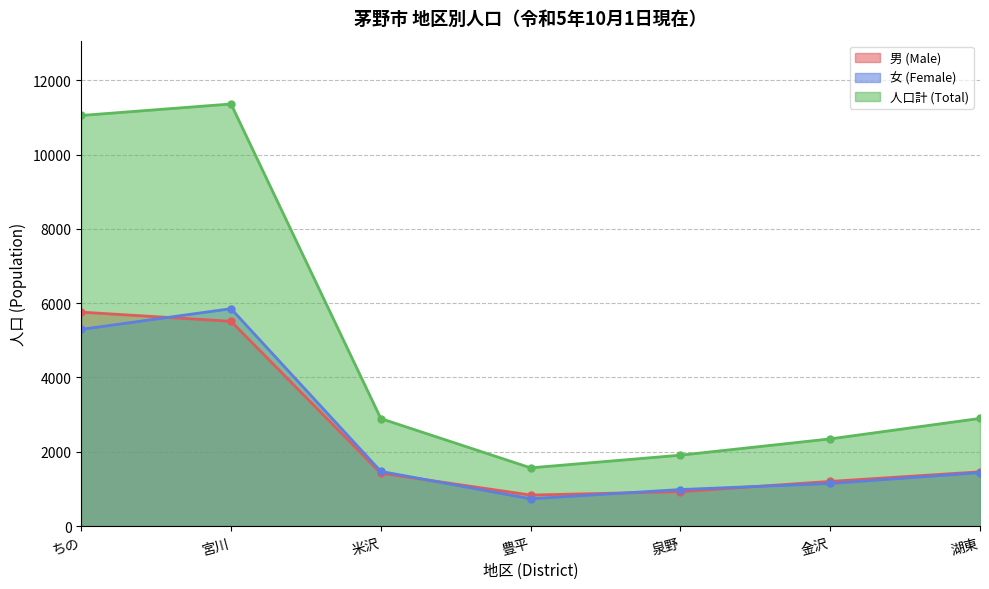

What is the label of the 4th point from the left?

豊平